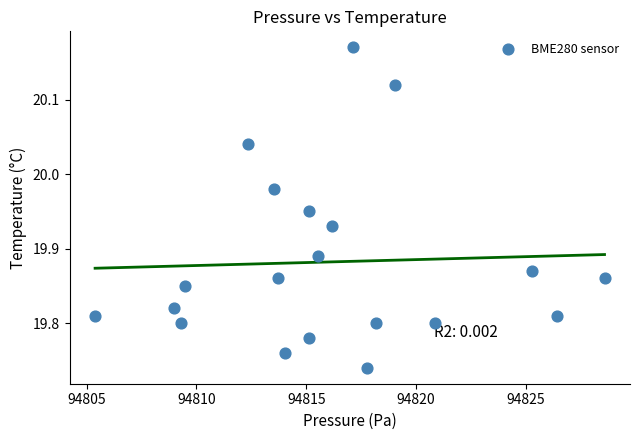

What is the range of Y values (max minus min)?

0.4